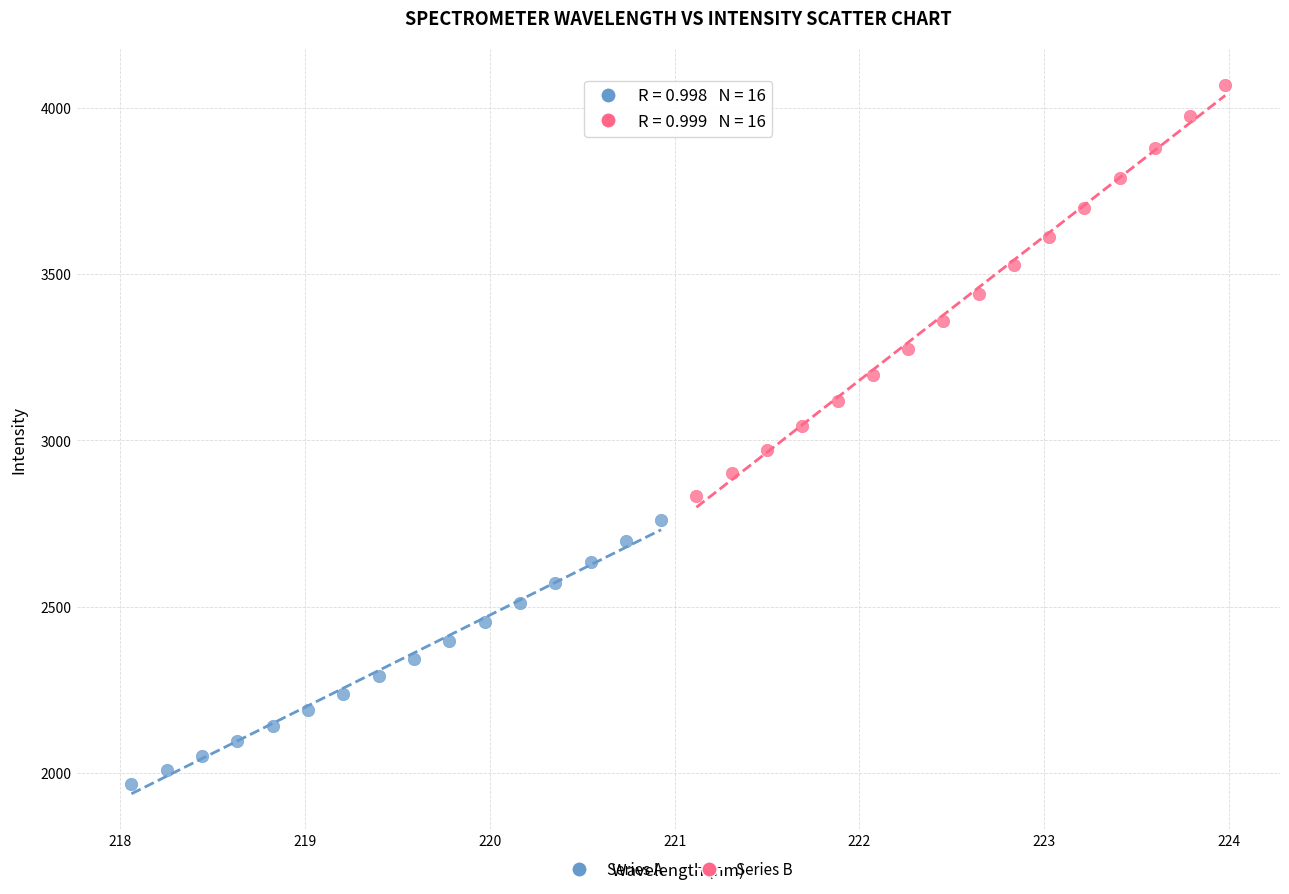

Which series contains the highest Y value?

Series B